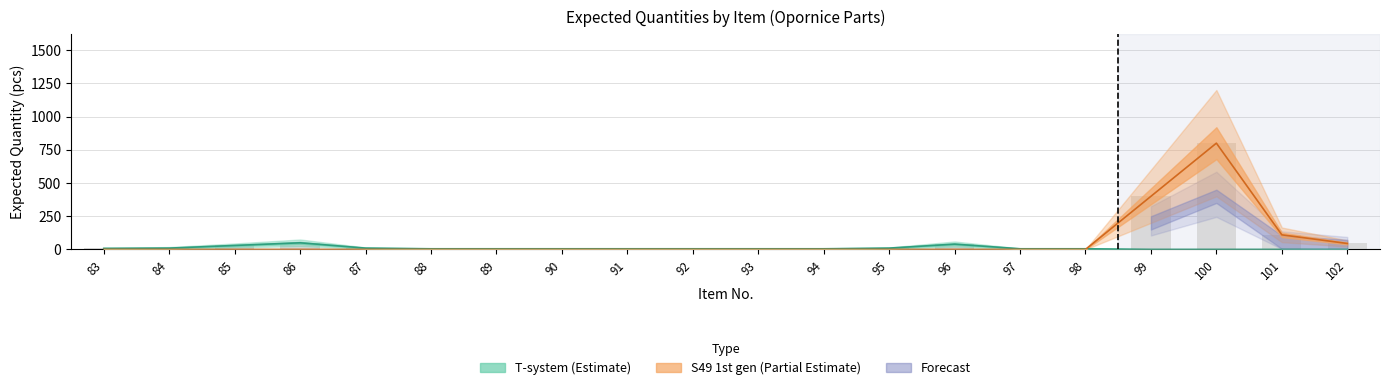

At how many categories does at least one series exceed 11?

7